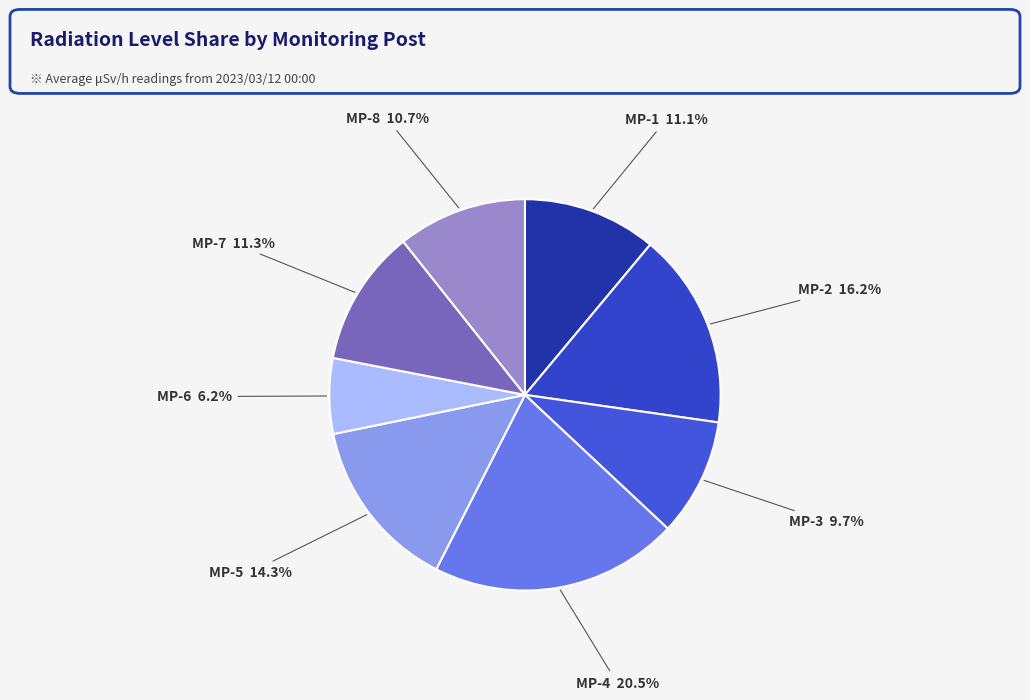

What percentage do MP-2 and MP-5 together represent?

30.5%